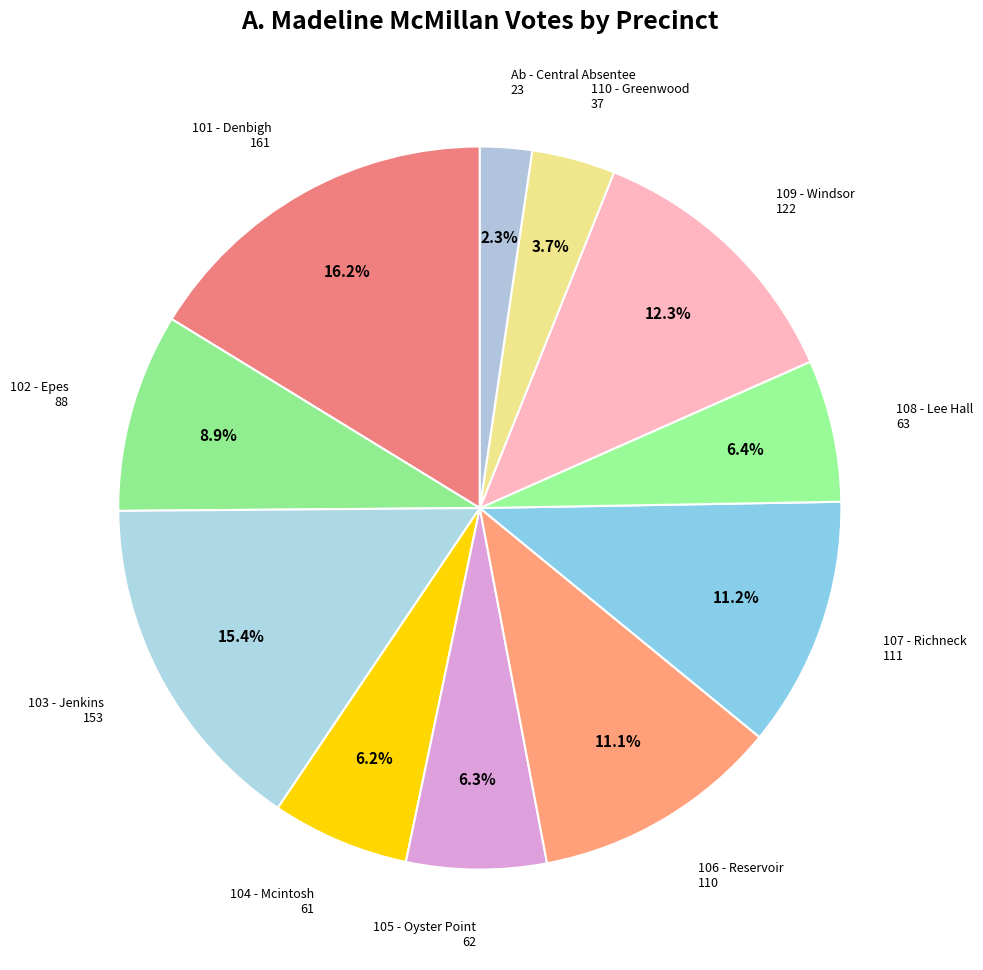

Which category has the smallest portion of the pie?

Ab - Central Absentee